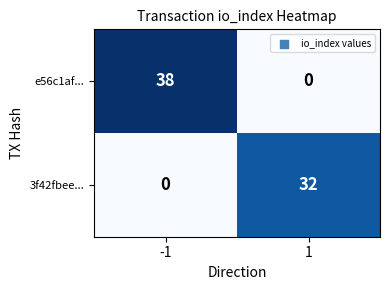

What is the greatest value displayed?

38